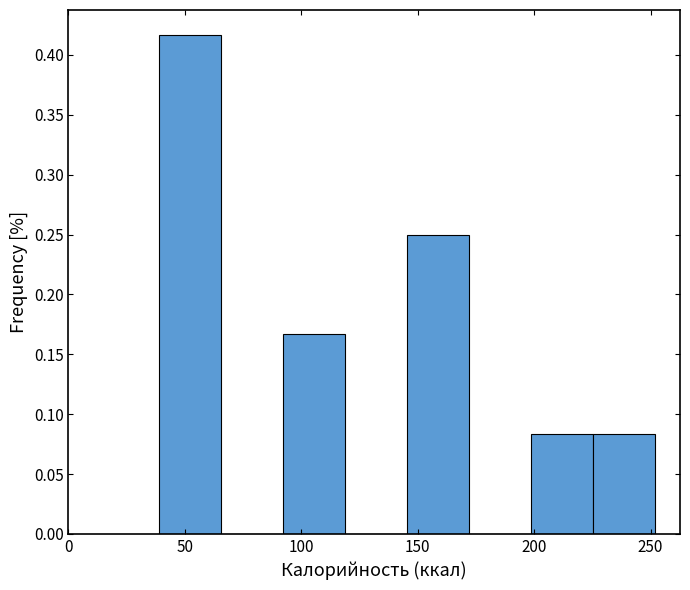

Reading left to right, transcribe this chart: for each bar, give the range it covers on the x-axis and its height. Neither the bar edges nor the heights are printed on the chart, so give them approximately, as read against the axes.

40 to 65: 0.415
65 to 90: 0
90 to 120: 0.165
120 to 145: 0
145 to 170: 0.250
170 to 200: 0
200 to 225: 0.085
225 to 250: 0.085